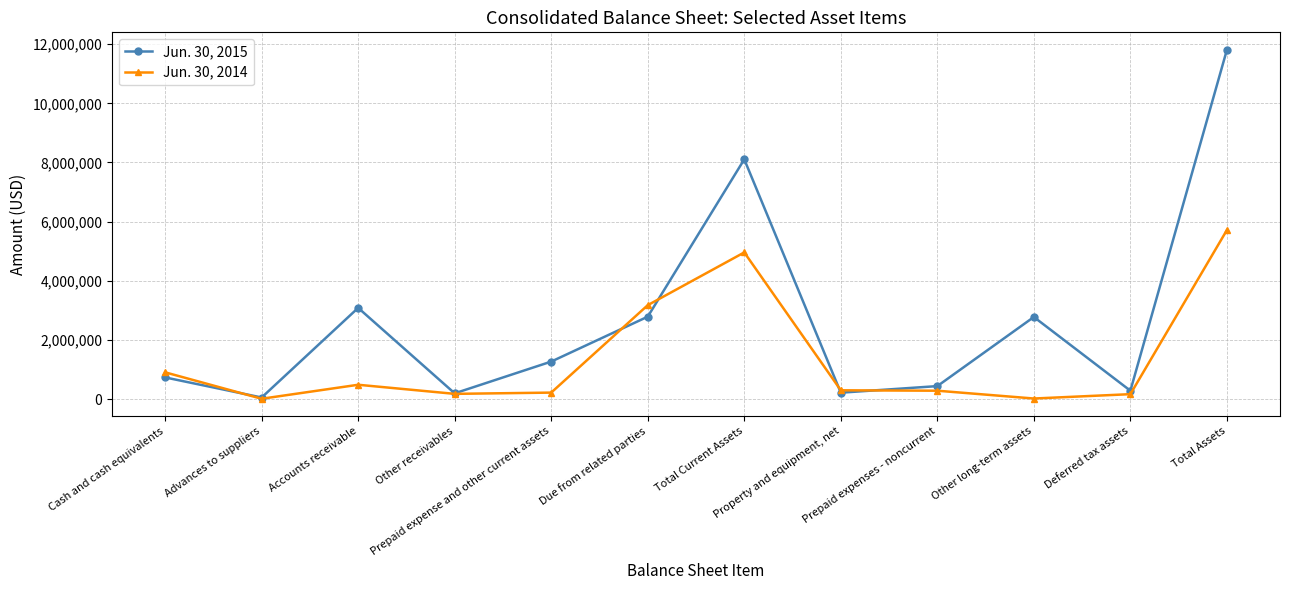

At which category is the sum across all series the highest?

Total Assets